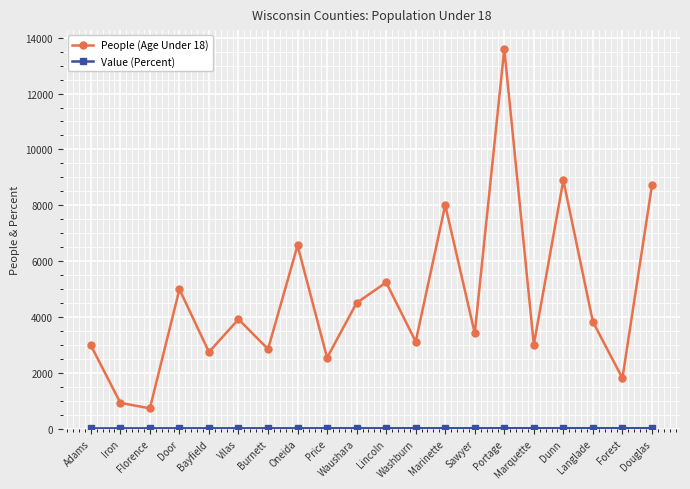

How many data points does each series have?

20